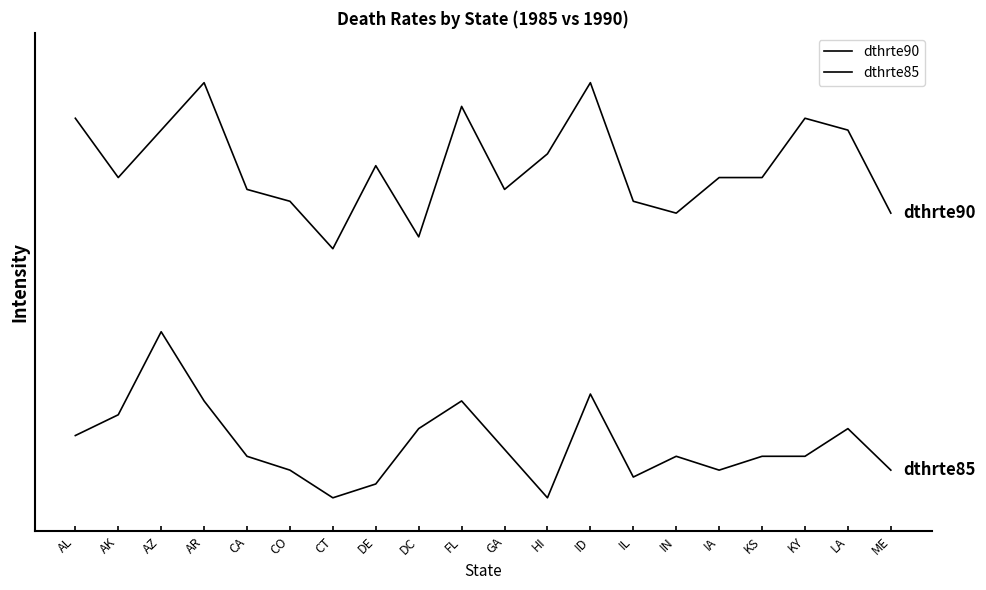

Does the chart have visible grid lines?

No